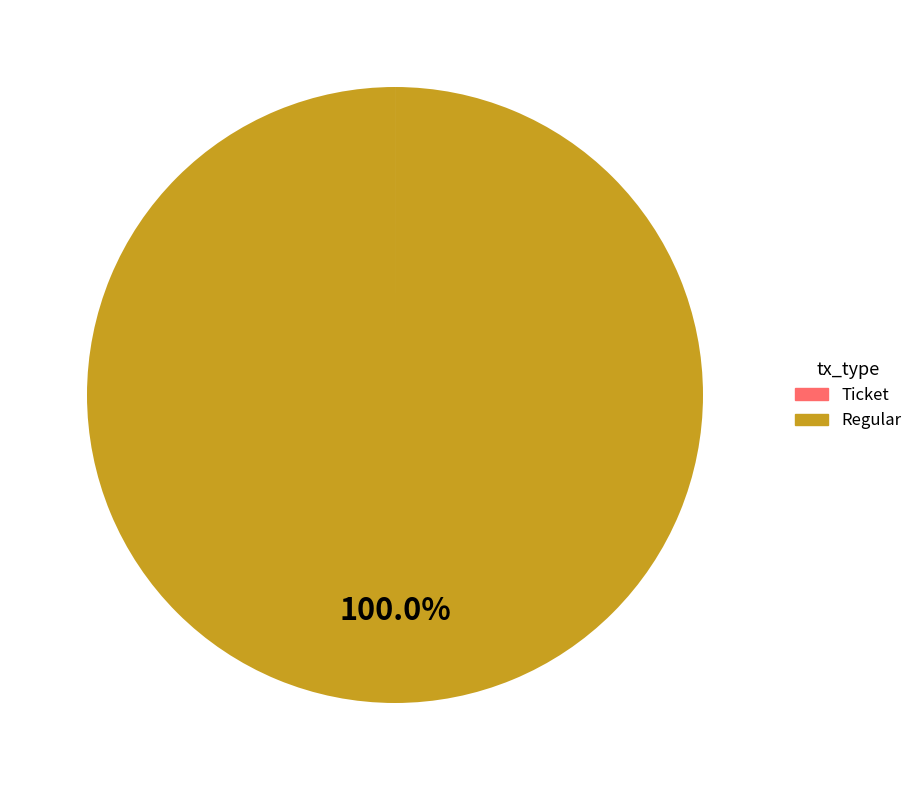

Which slice represents more than half of the pie?

Regular